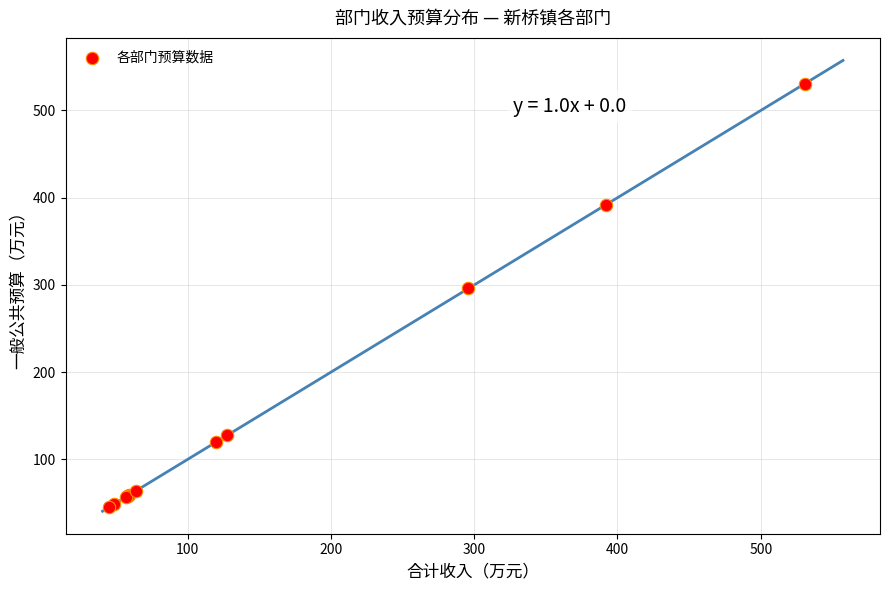

What Y value in the scatter plot is closest to 287?

295.9